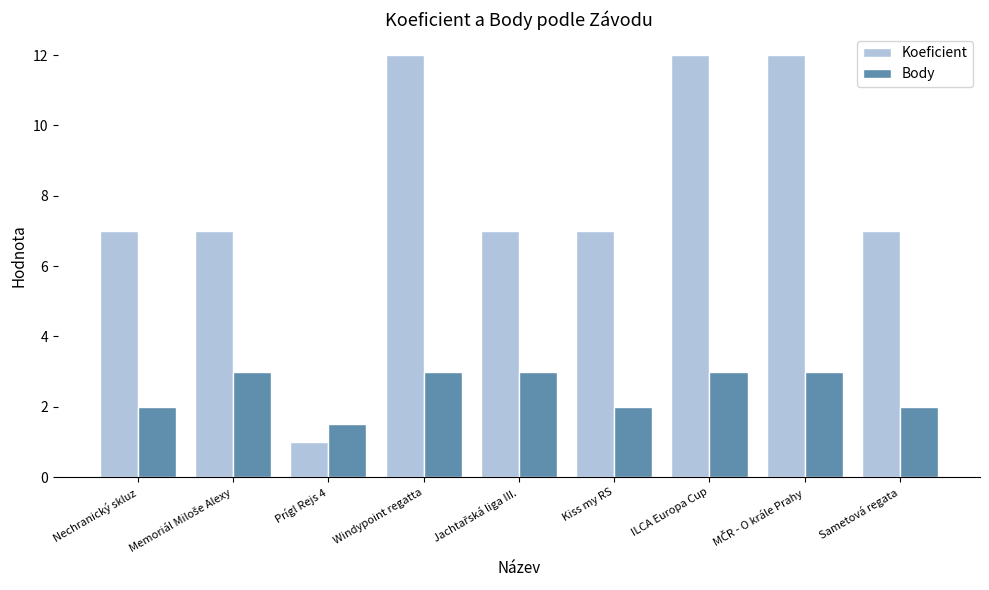

What is the difference between the highest and lowest values at Kiss my RS?

5.0